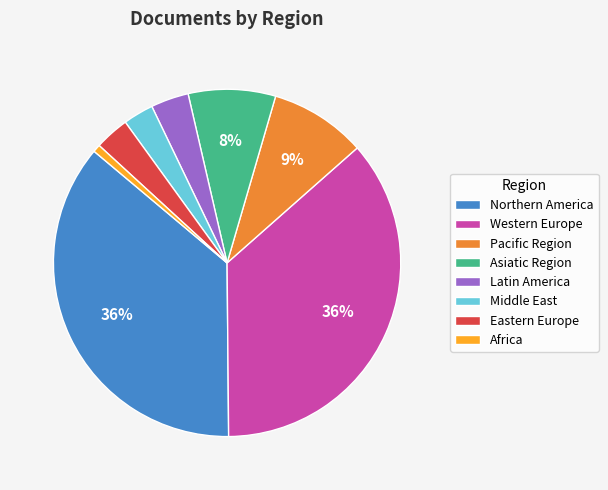

Which slice is the smallest?

Africa